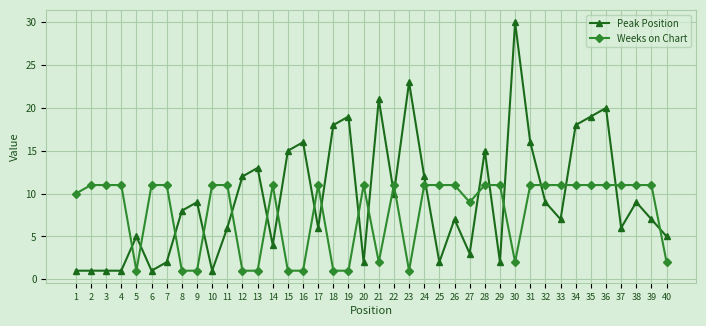

At 29, list the series in order from smallest to largest.

Peak Position, Weeks on Chart